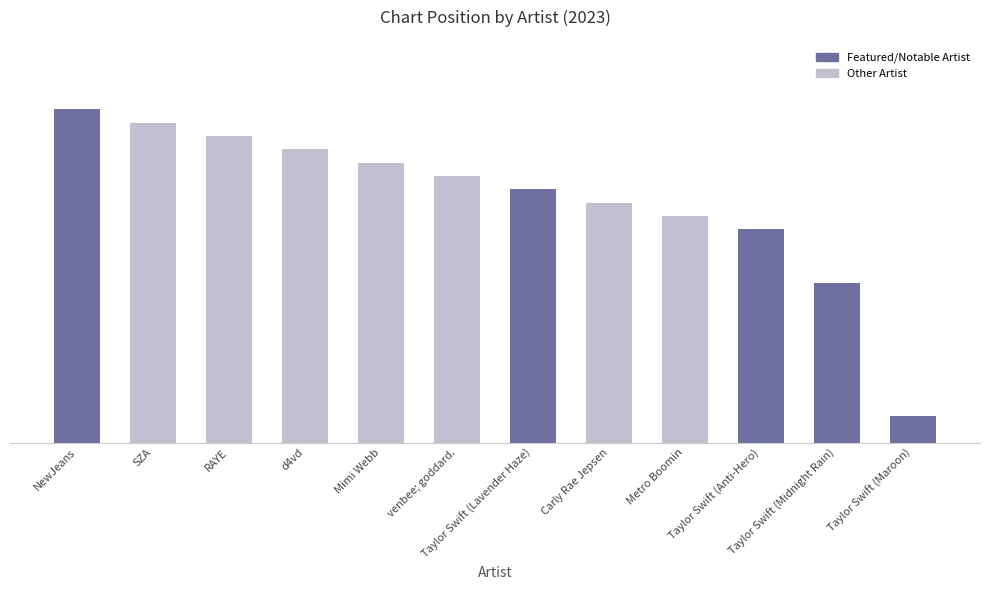

What position from the right is NewJeans?

12